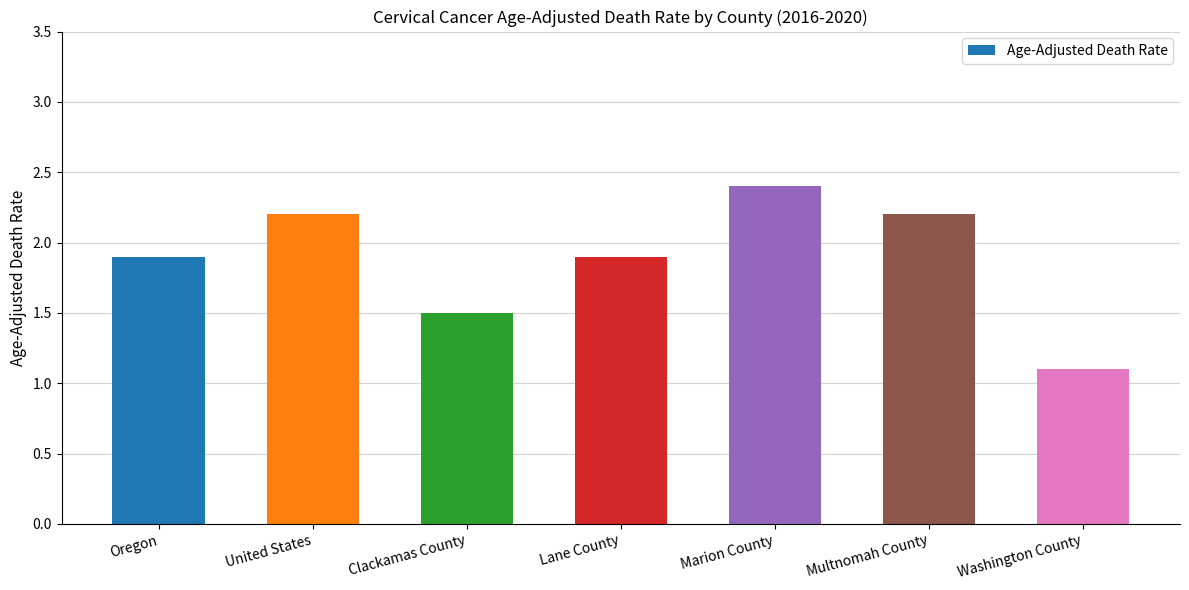

Are the bars grouped side by side (vs. stacked)?

No